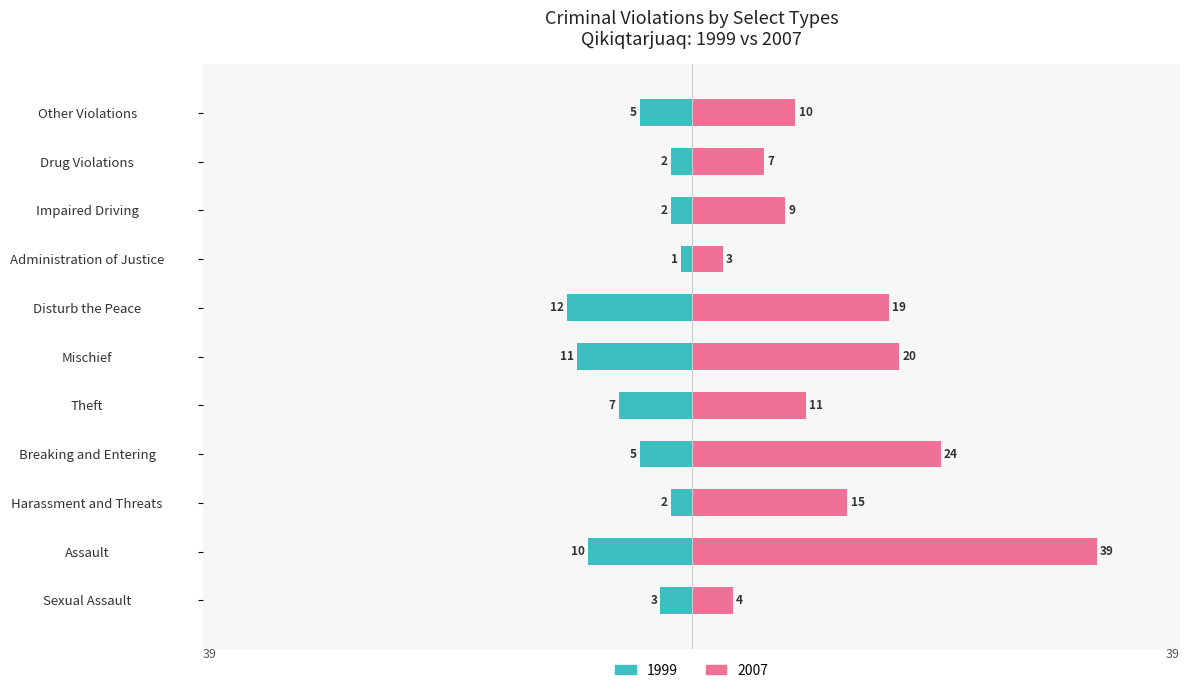

What is the label of the 4th bar from the right?

Administration of Justice